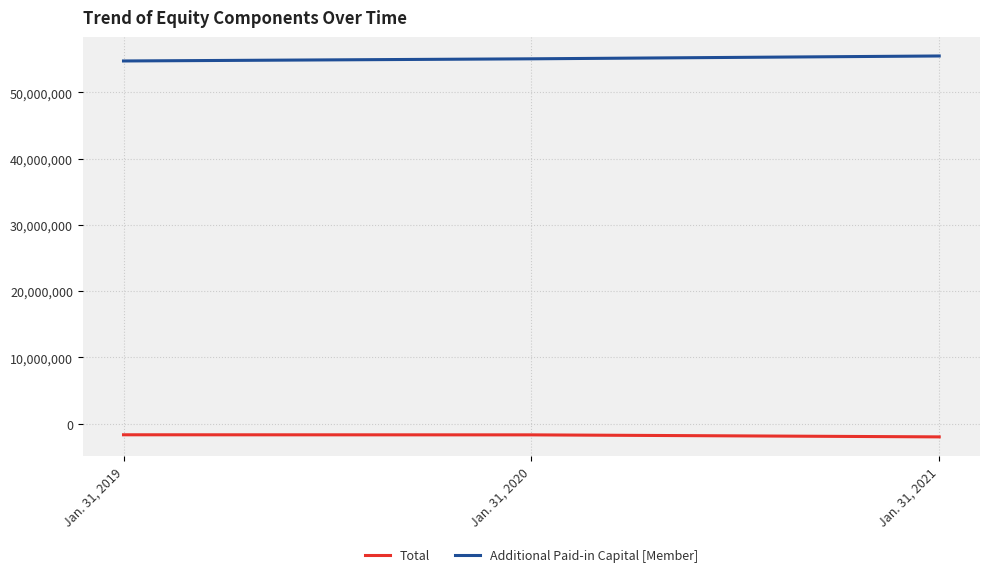

What is the smallest value displayed?

-2011477